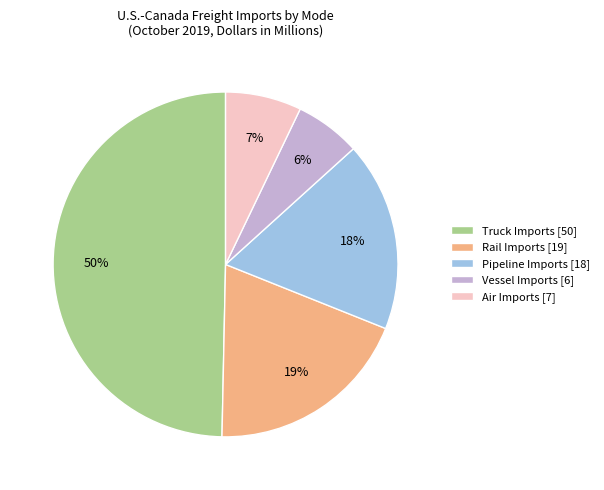

True or false: Truck Imports accounts for 50% of the total.

True